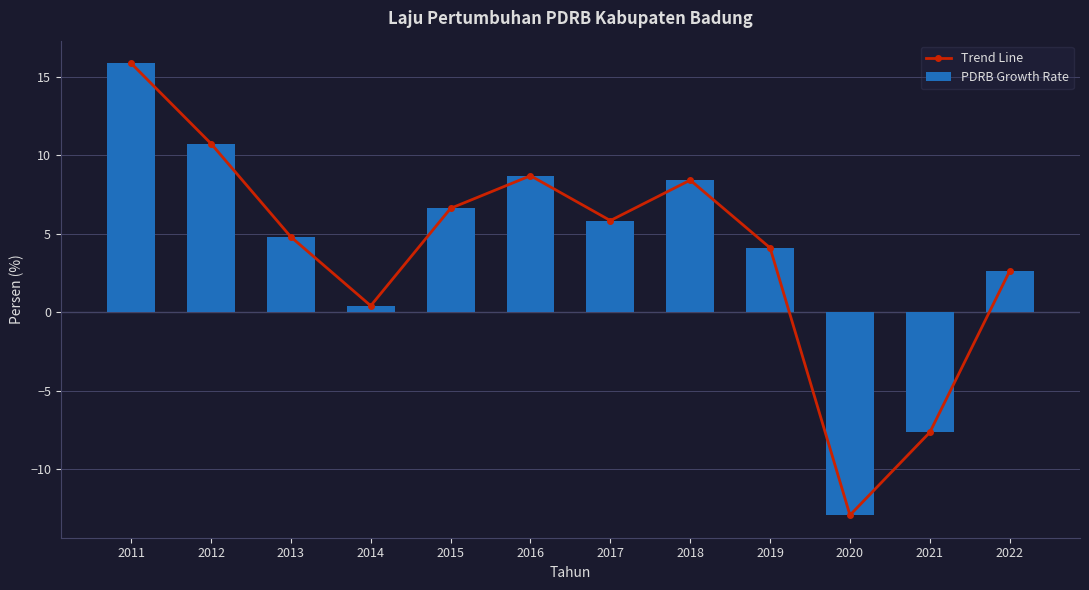

True or false: Trend Line has a value of 6.9 at 2013.

False